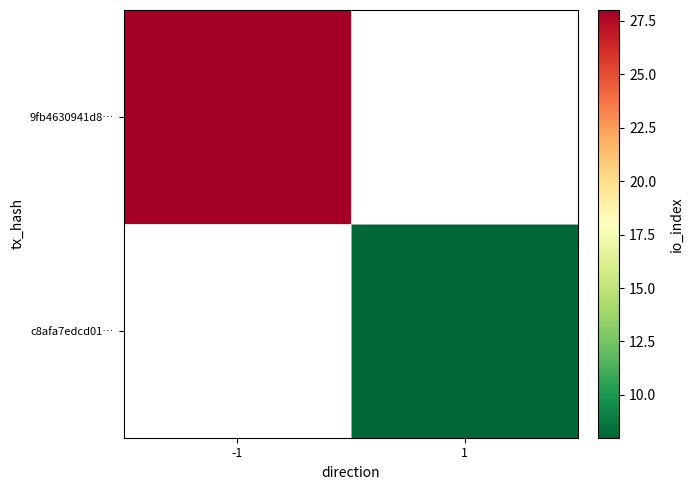

Rank the series by their average value, from highest to lowest.

9fb4630941d8…, c8afa7edcd01…